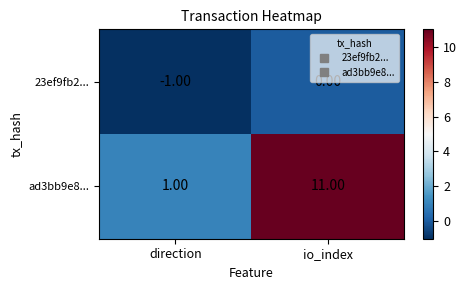

Rank the series by their maximum value, from lowest to highest.

23ef9fb2..., ad3bb9e8...